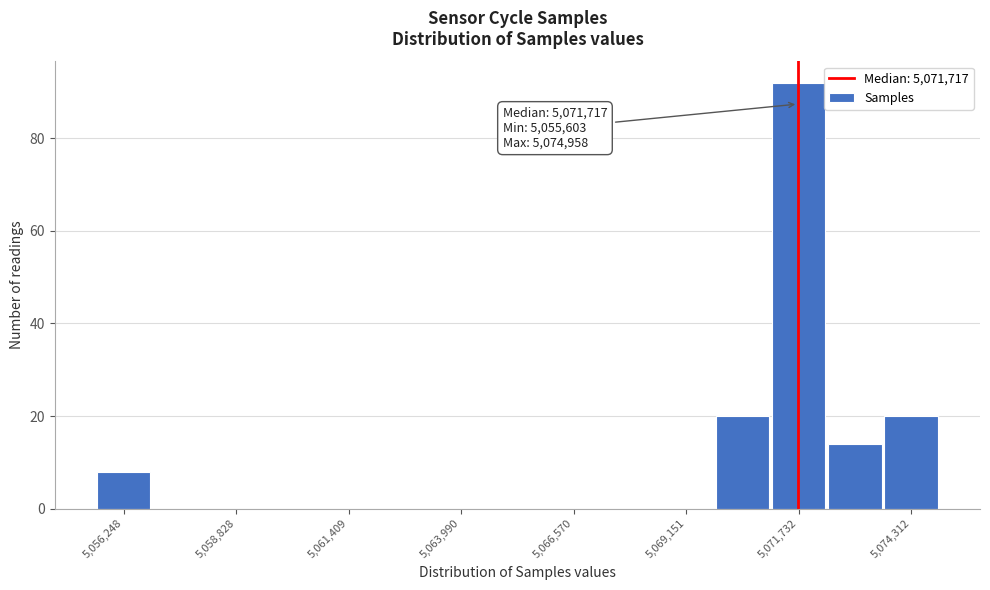

Read against the x-axis, roughly where is the centre of the tallest bar?

5071500